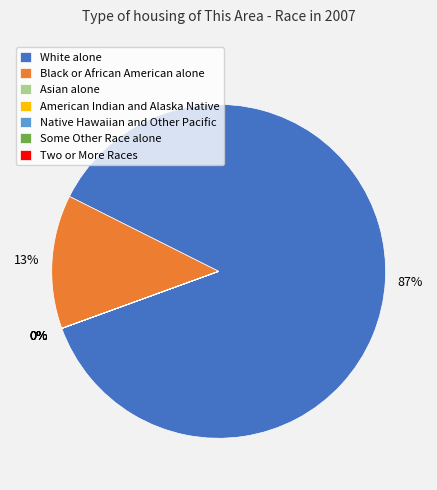

To the nearest percent, what is the average slice percentage?

14%